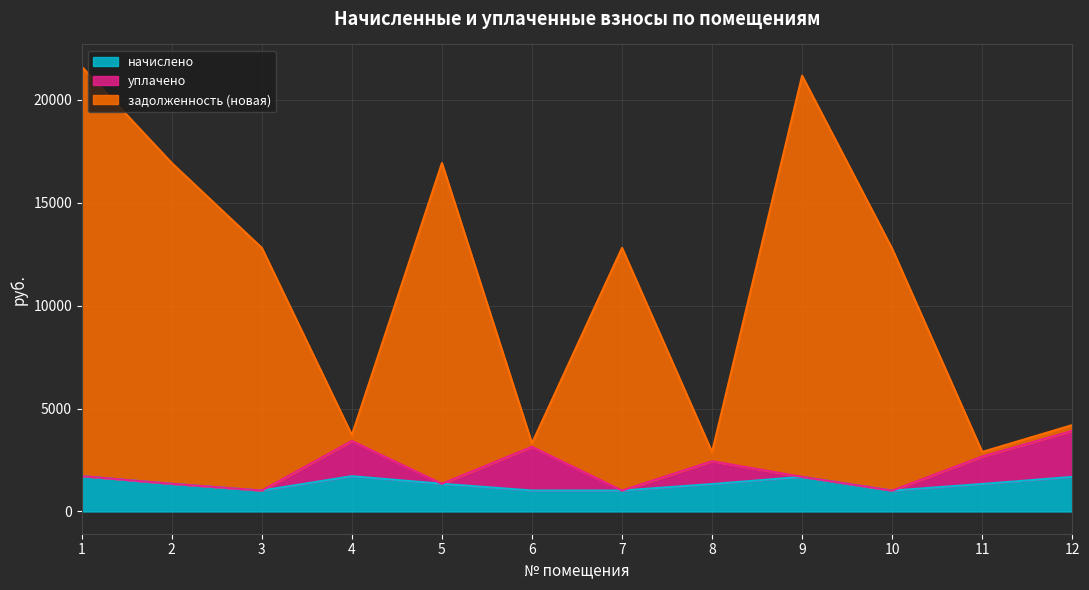

What is the minimum value for начислено?

1014.4